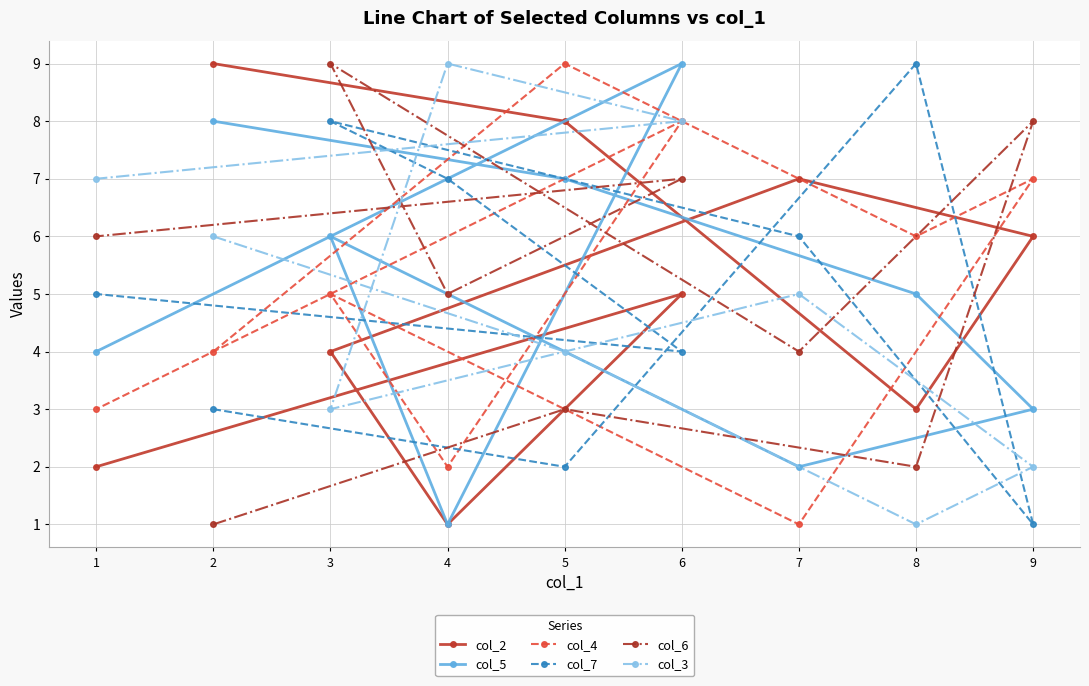

Reading left to right, transcribe all the data shown in this chart.

col_2: 1=2	2=9	3=4	4=1	5=8	6=5	7=7	8=3	9=6
col_5: 1=4	2=8	3=6	4=1	5=7	6=9	7=2	8=5	9=3
col_4: 1=3	2=4	3=5	4=2	5=9	6=8	7=1	8=6	9=7
col_7: 1=5	2=3	3=8	4=7	5=2	6=4	7=6	8=9	9=1
col_6: 1=6	2=1	3=9	4=5	5=3	6=7	7=4	8=2	9=8
col_3: 1=7	2=6	3=3	4=9	5=4	6=8	7=5	8=1	9=2